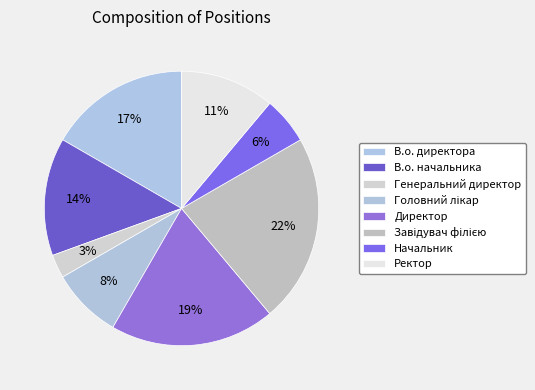

Is Начальник the majority of the pie?

No